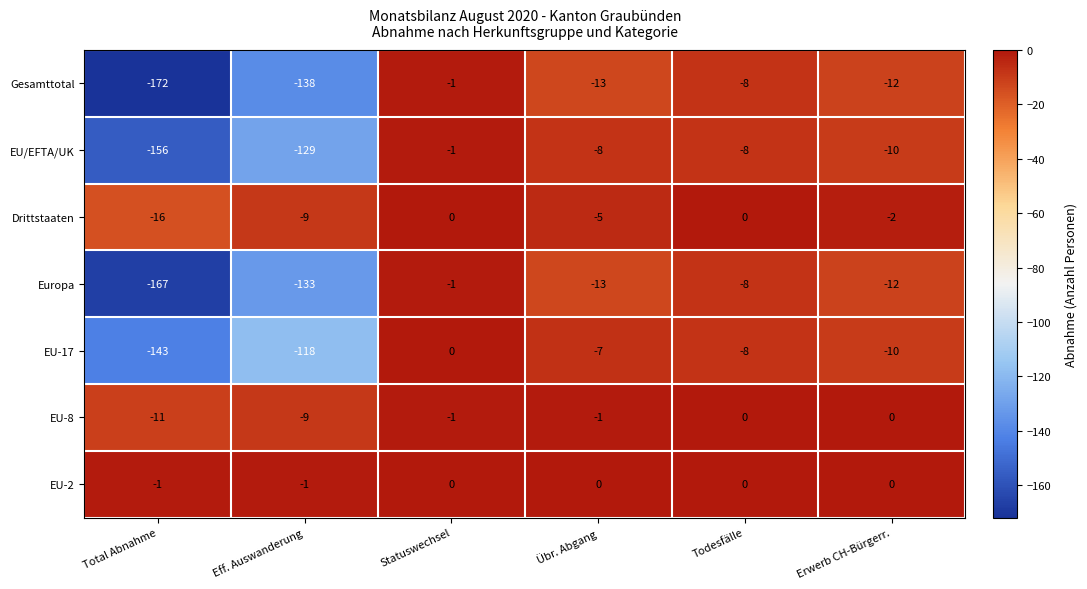

What is the average value of the EU-8 series?

-4